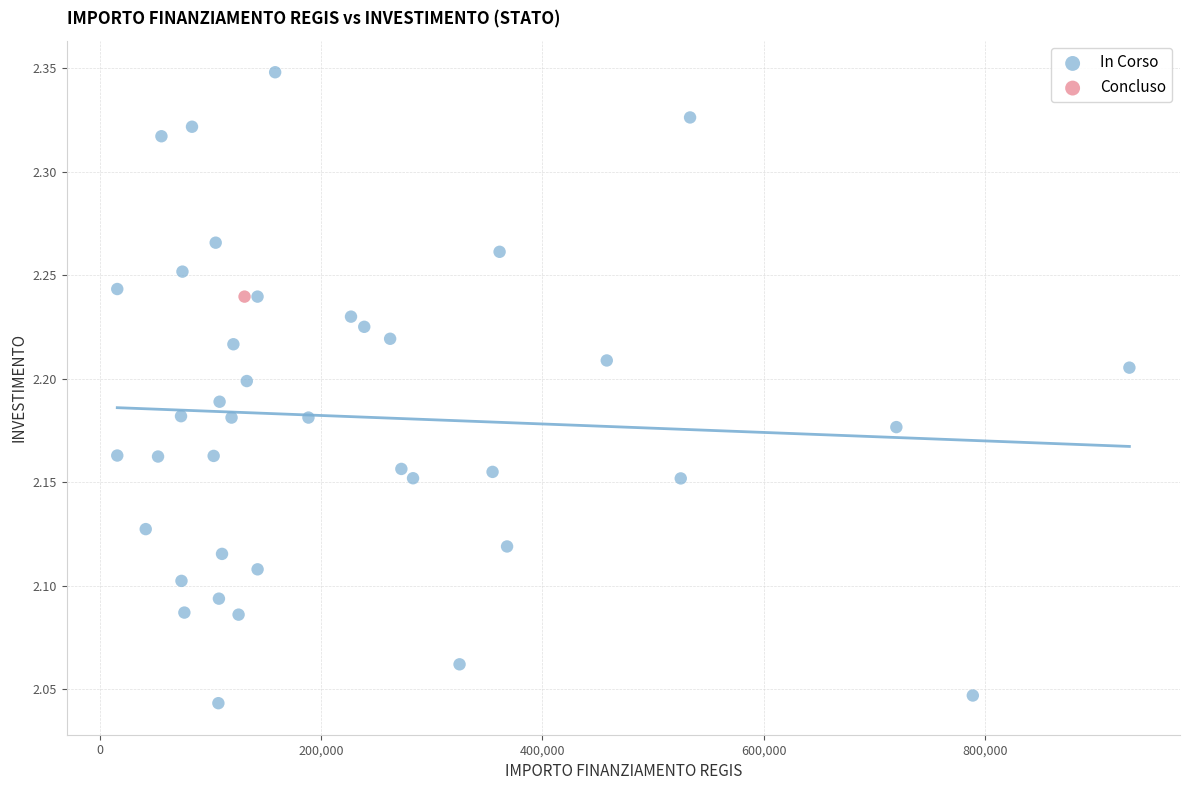

What are all the series names shown in the legend?

In Corso, Concluso